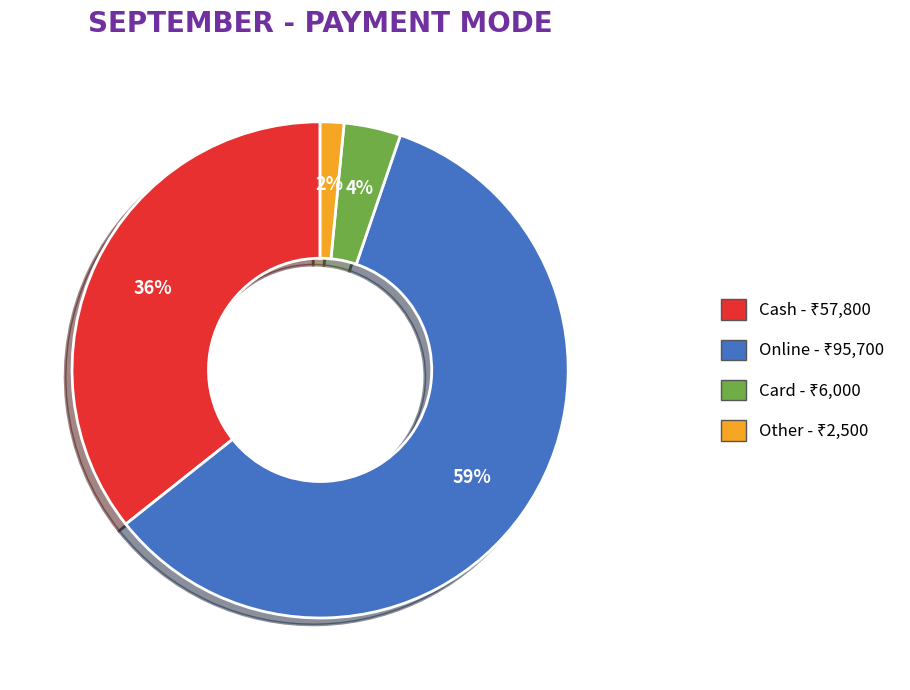

Is there any slice that represents more than half of the pie?

Yes